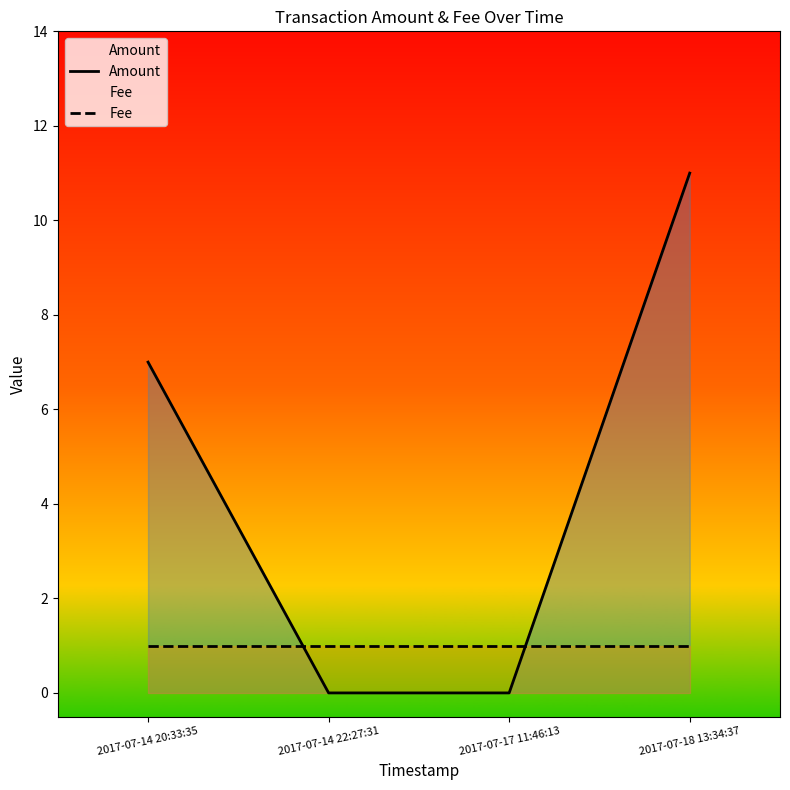

True or false: Fee has more than 1 interior local peaks.

False